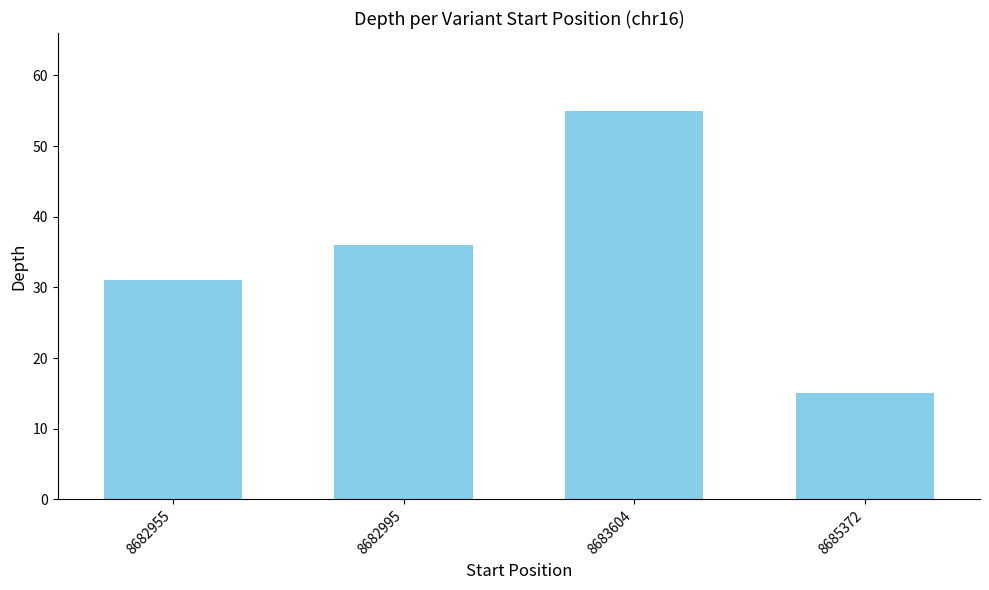

What is the change in value from 8682955 to 8682995?

+5